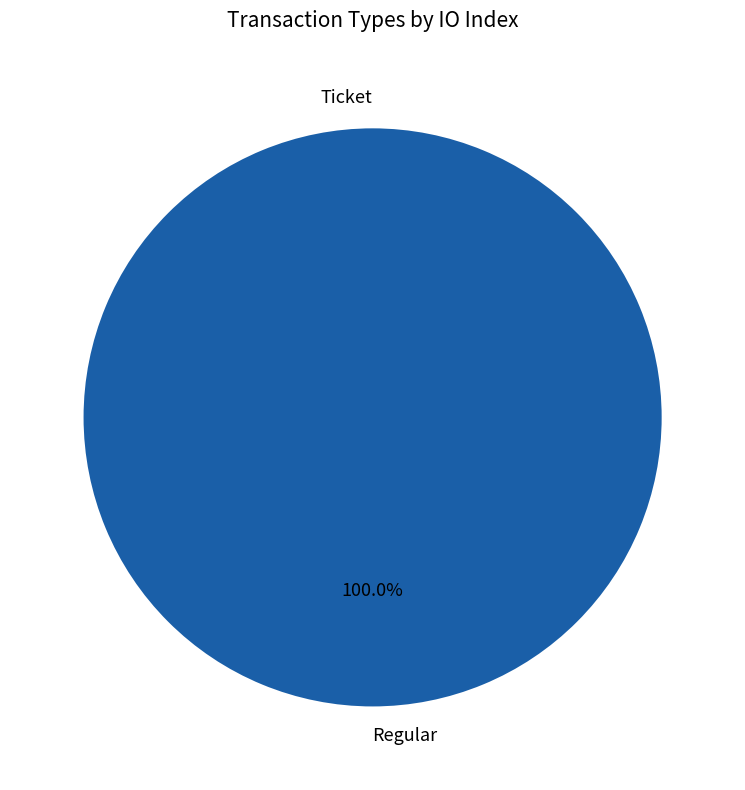

To the nearest percent, what is the difference between the largest and smallest slice percentages?

100%